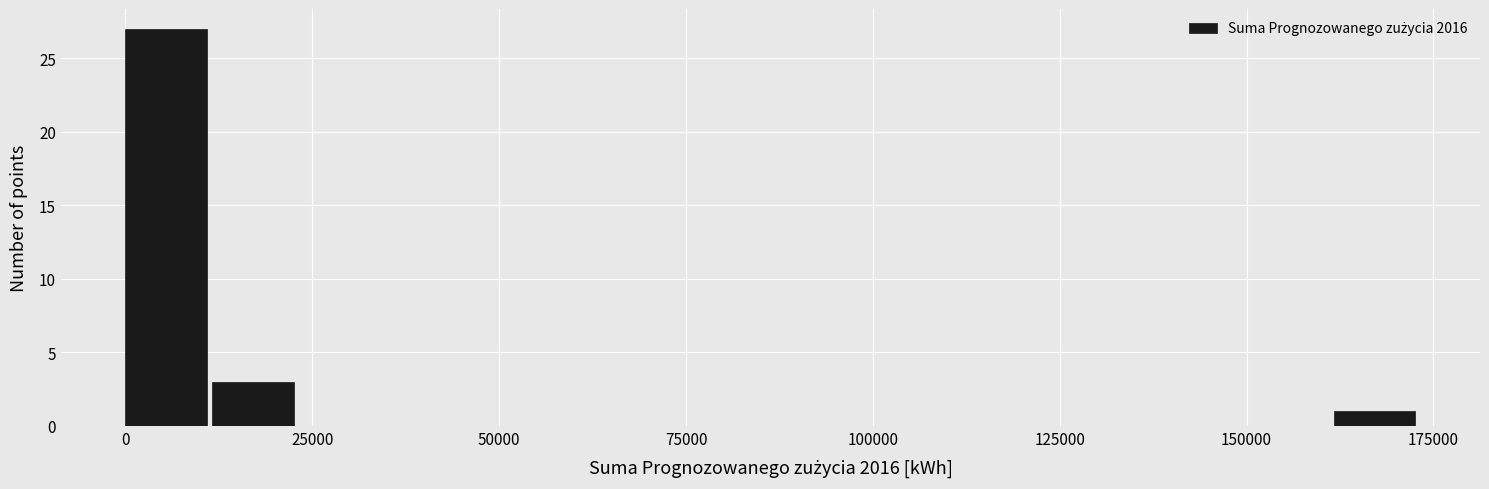

Read against the x-axis, roughly where is the centre of the tallest bar?

5000